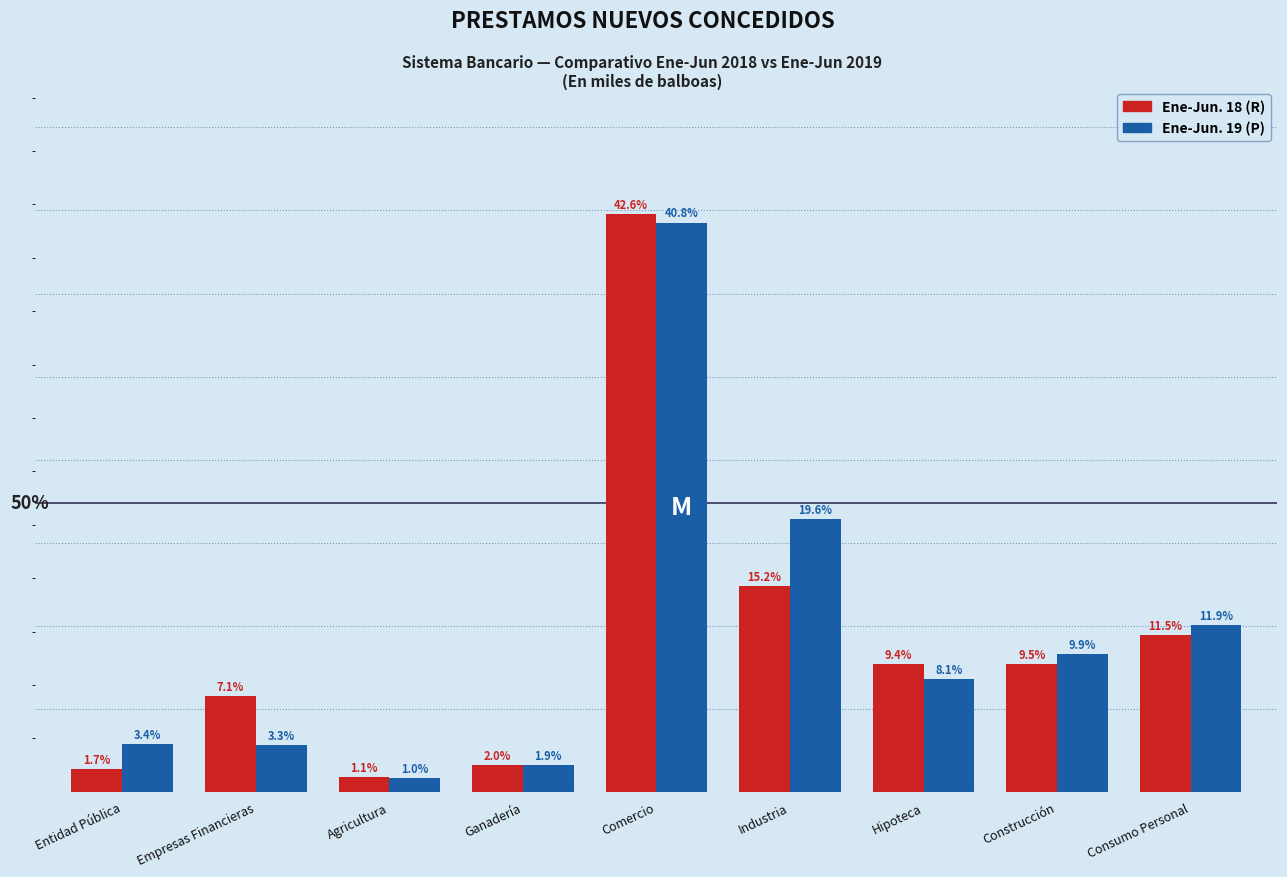

At which category is the sum across all series the highest?

Comercio